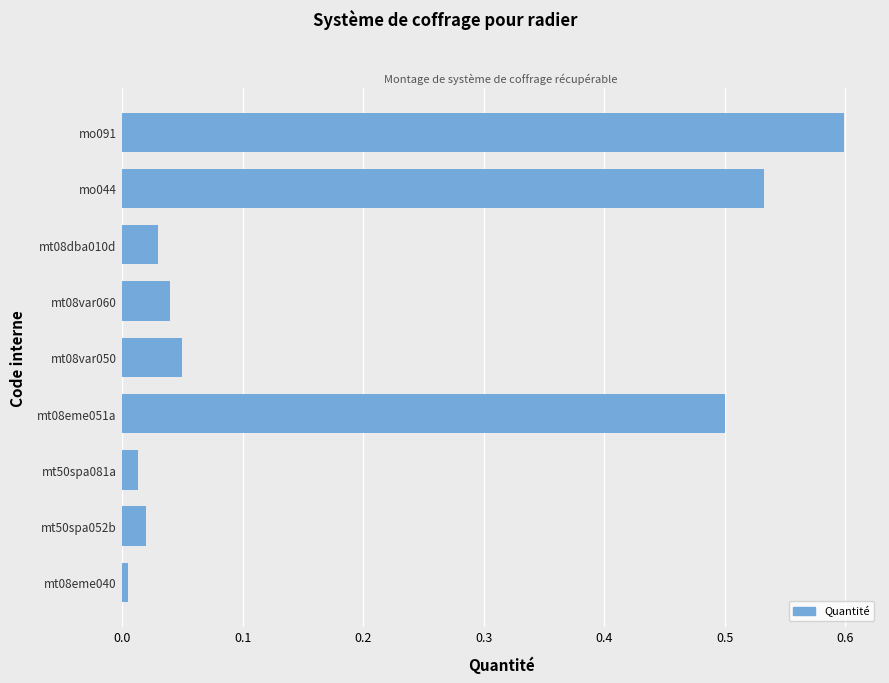

What is the difference between the maximum and second lowest values?

0.6